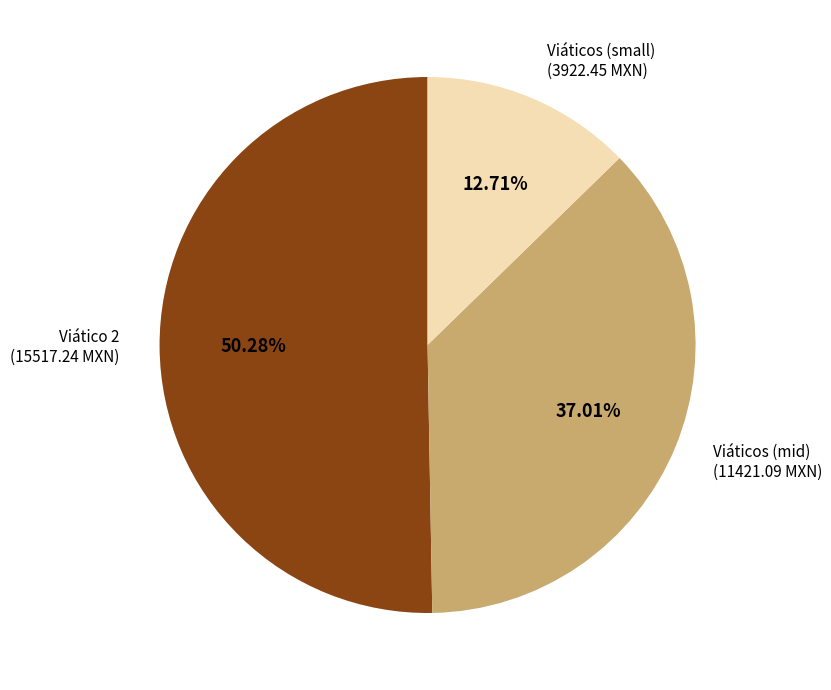

Is there any slice that represents more than half of the pie?

Yes